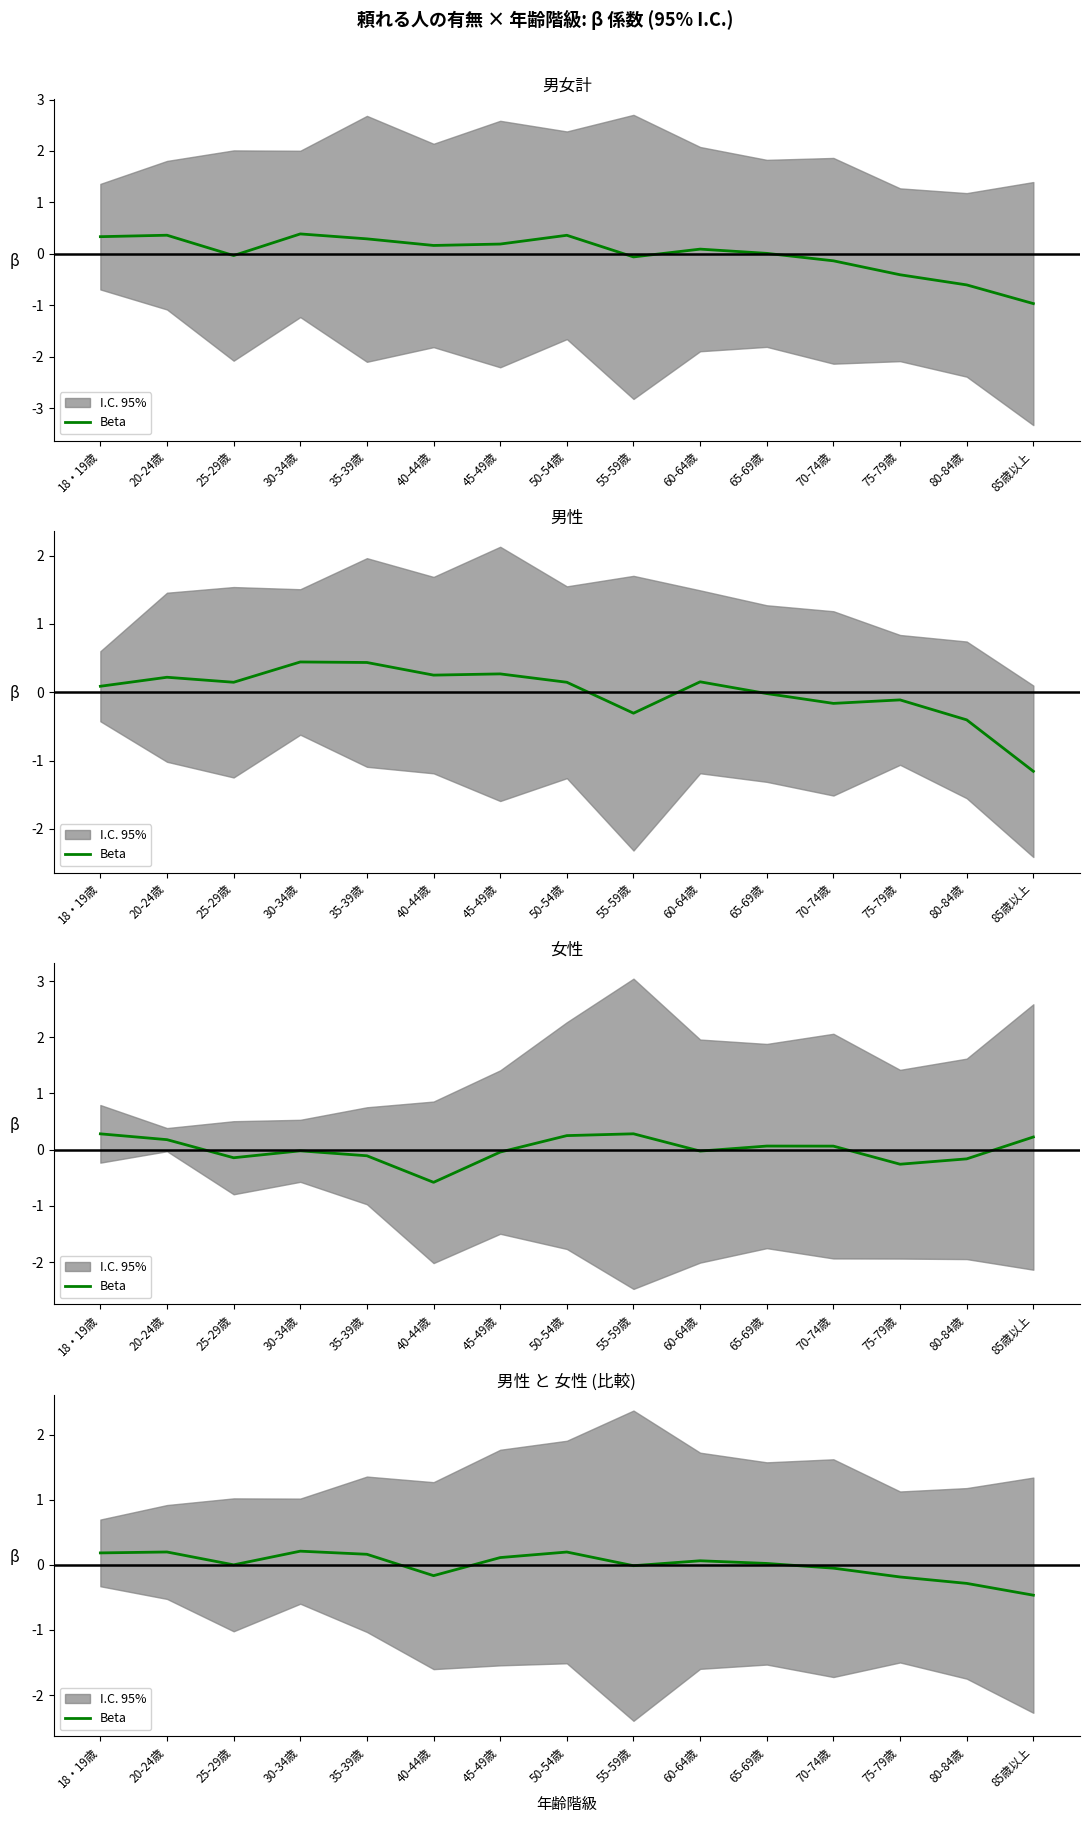

What is the change in value from 18・19歳 to 85歳以上?

-0.7